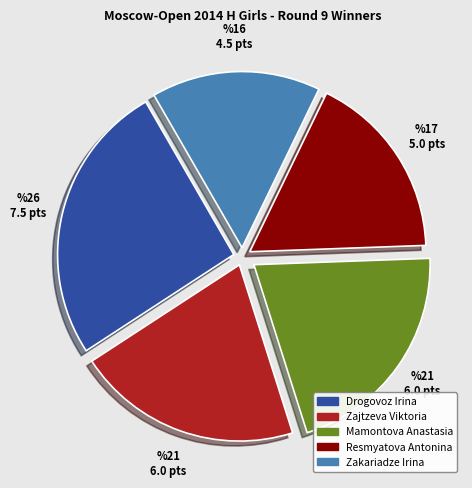

Between Drogovoz Irina and Zajtzeva Viktoria, which is larger?

Drogovoz Irina